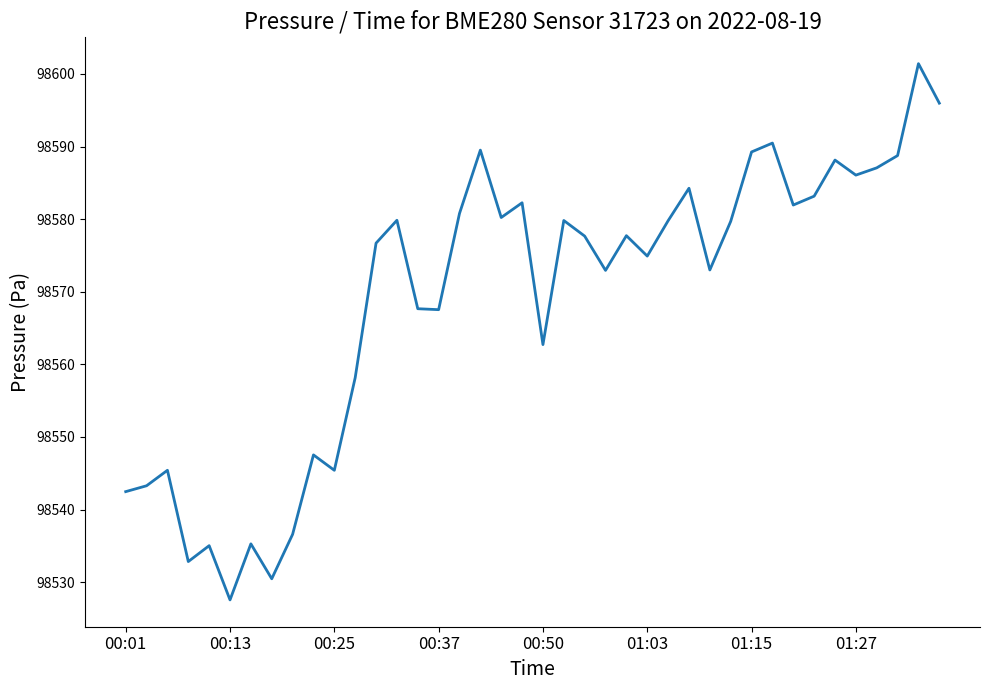

What is the minimum value shown in the chart?

98527.6